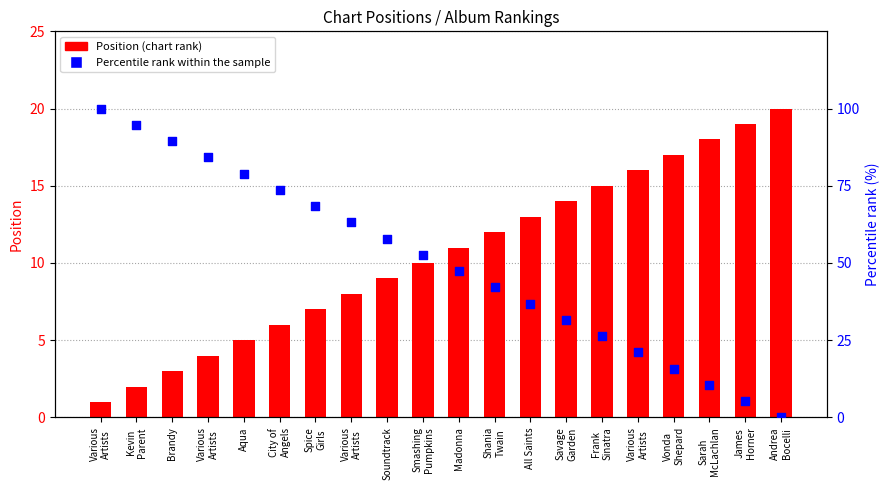

At how many categories does at least one series exceed 5?

20